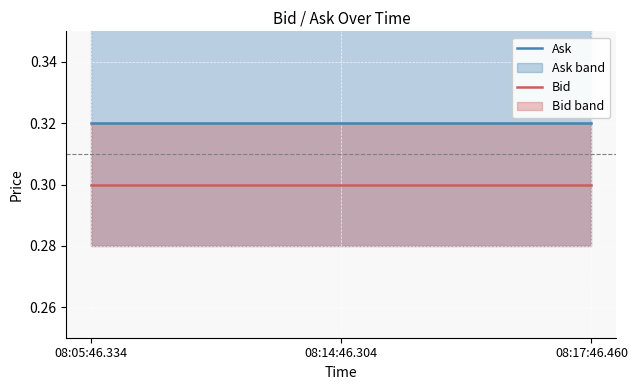

What position from the right is 08:17:46.460?

1